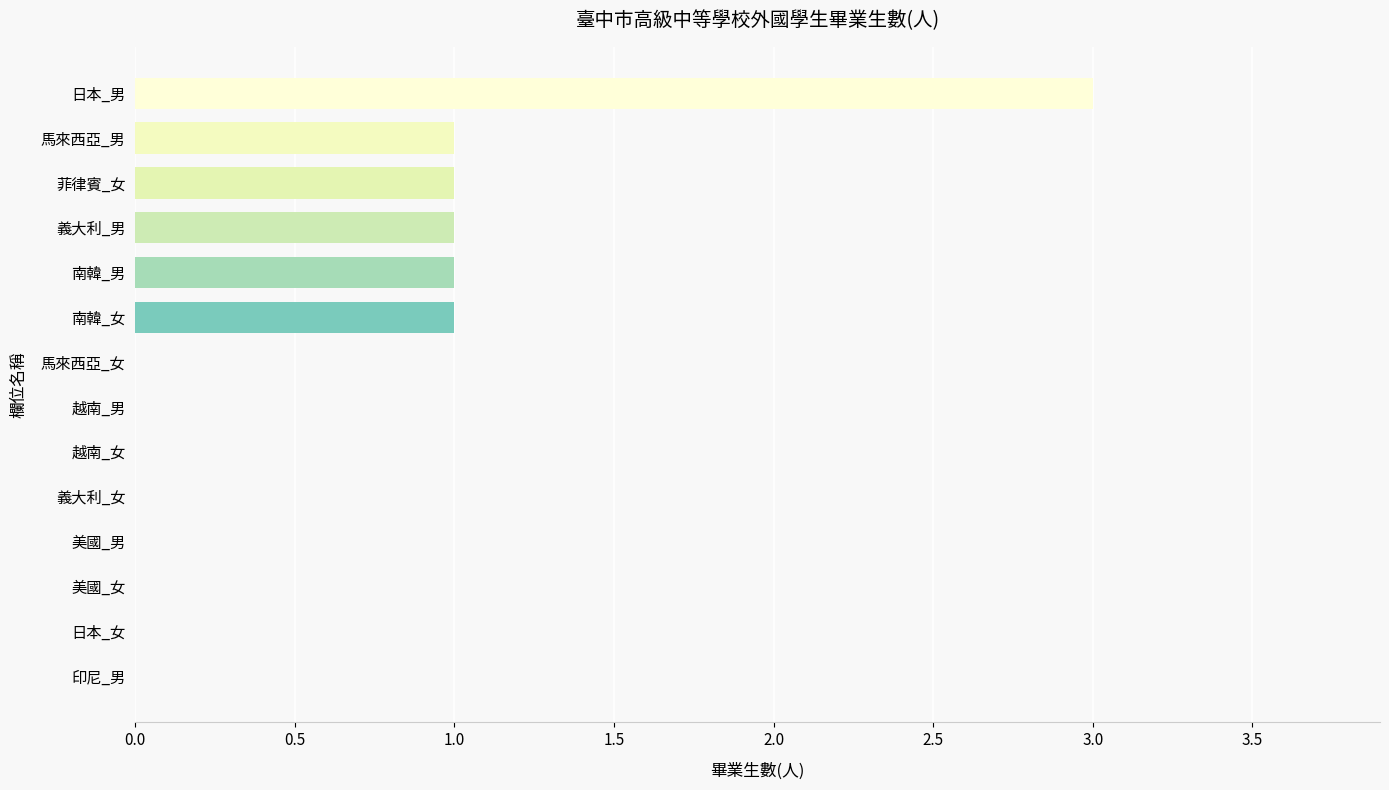

The value at 印尼_男 is -1. True or false?

False